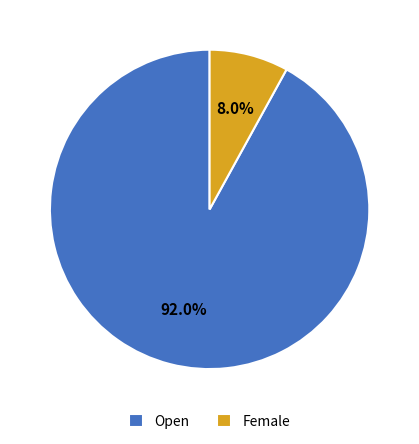

To the nearest percent, what is the average slice percentage?

50%